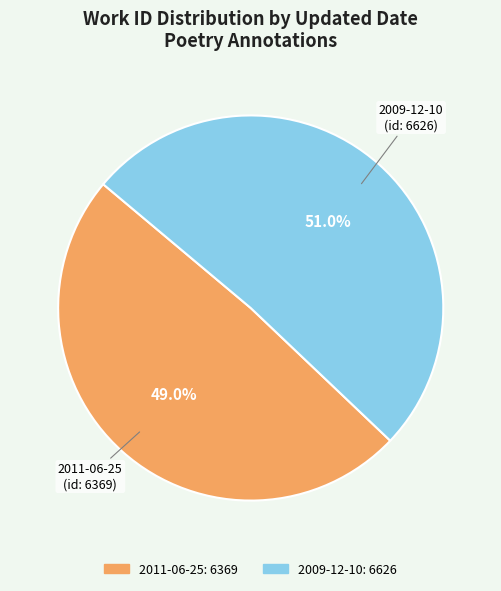

Which slice is the smallest?

2011-06-25